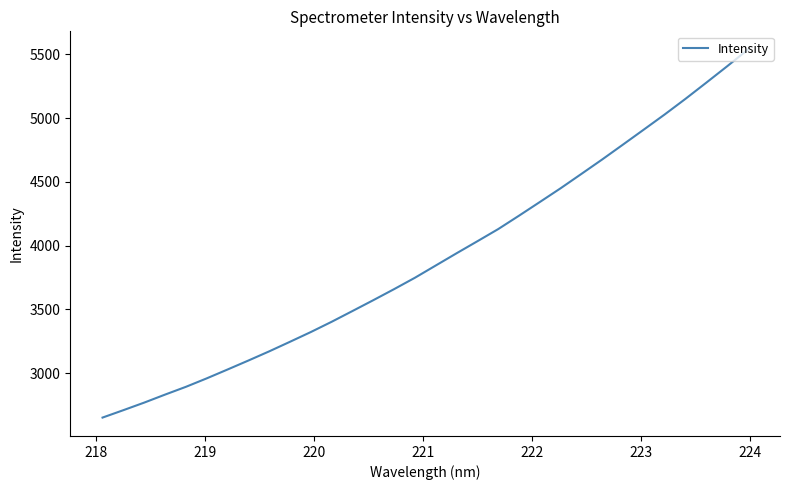

What is the difference between the maximum and minimum values?

2885.8